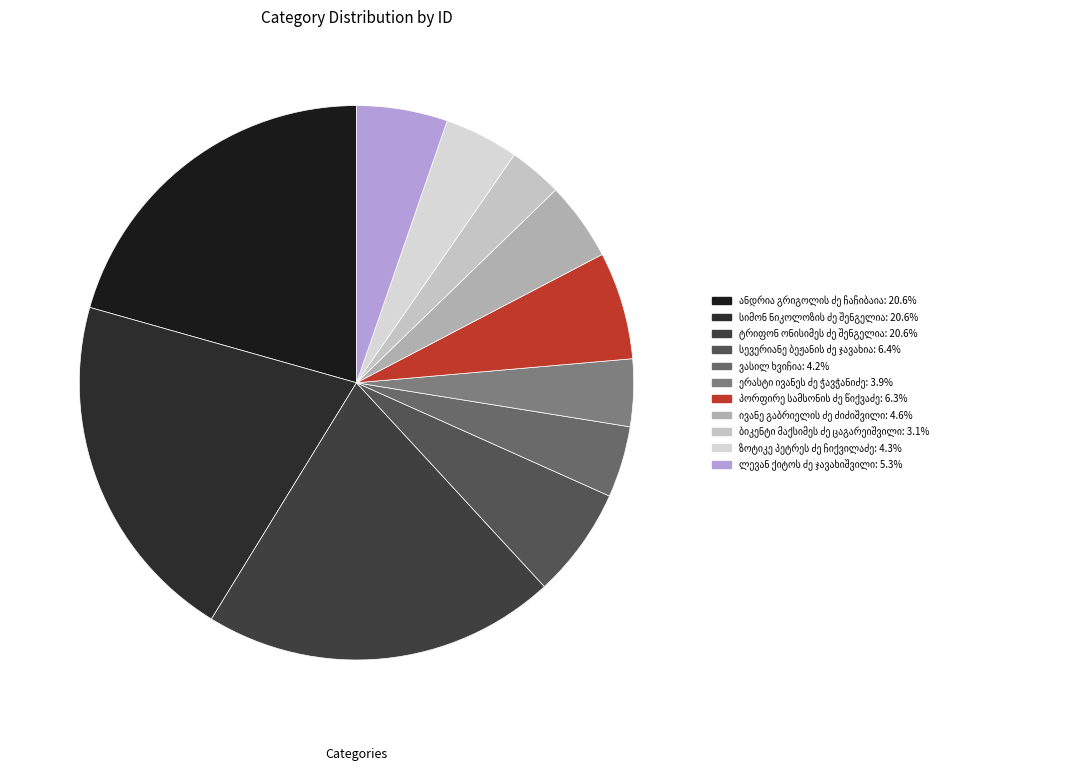

Is there a majority slice in this chart?

No